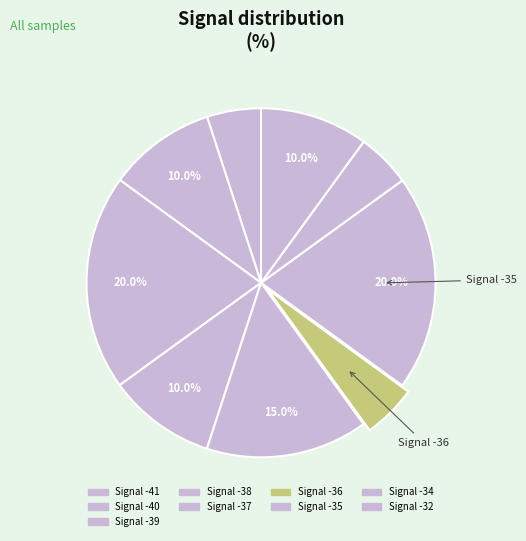

Which slice is the smallest?

-40